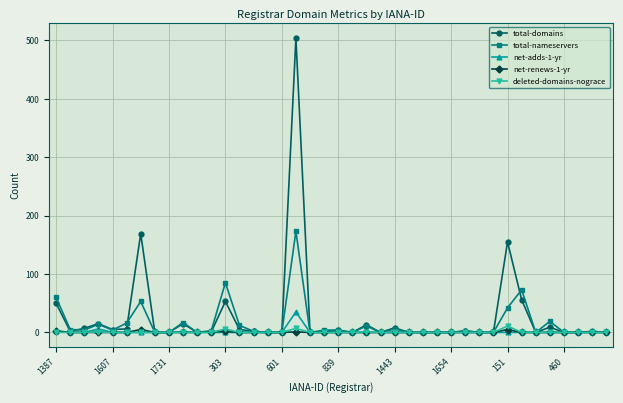

Is this an area chart (filled region under the line)?

No